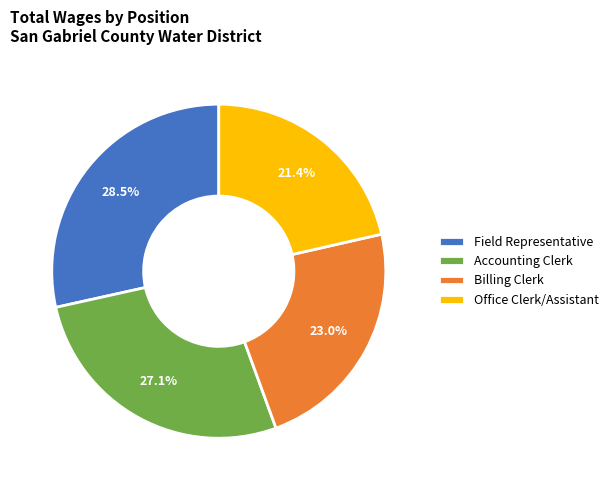

Is it true that Billing Clerk is 23% of the pie?

True